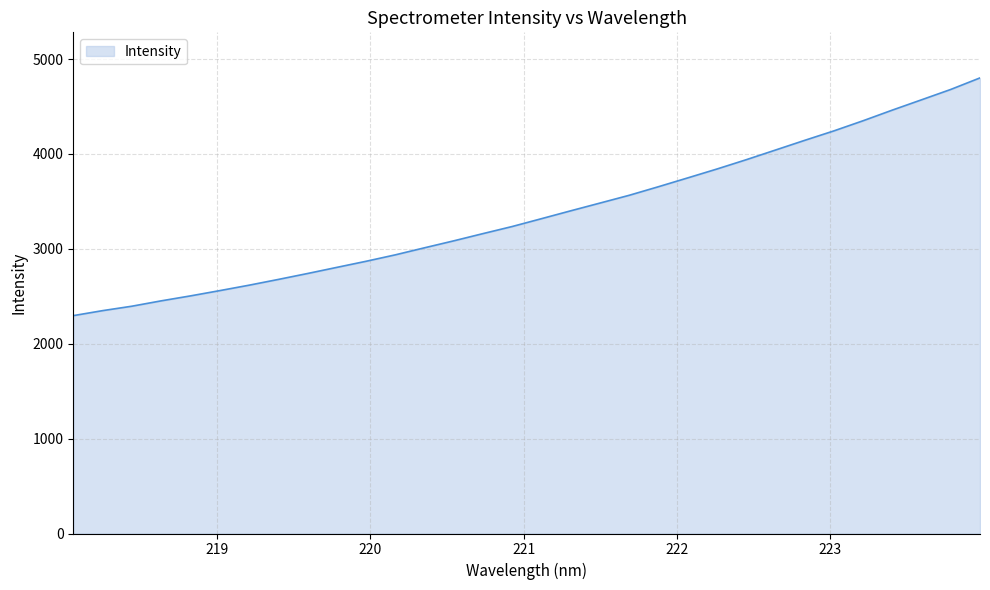

What is the difference between the maximum and minimum values?

2505.7